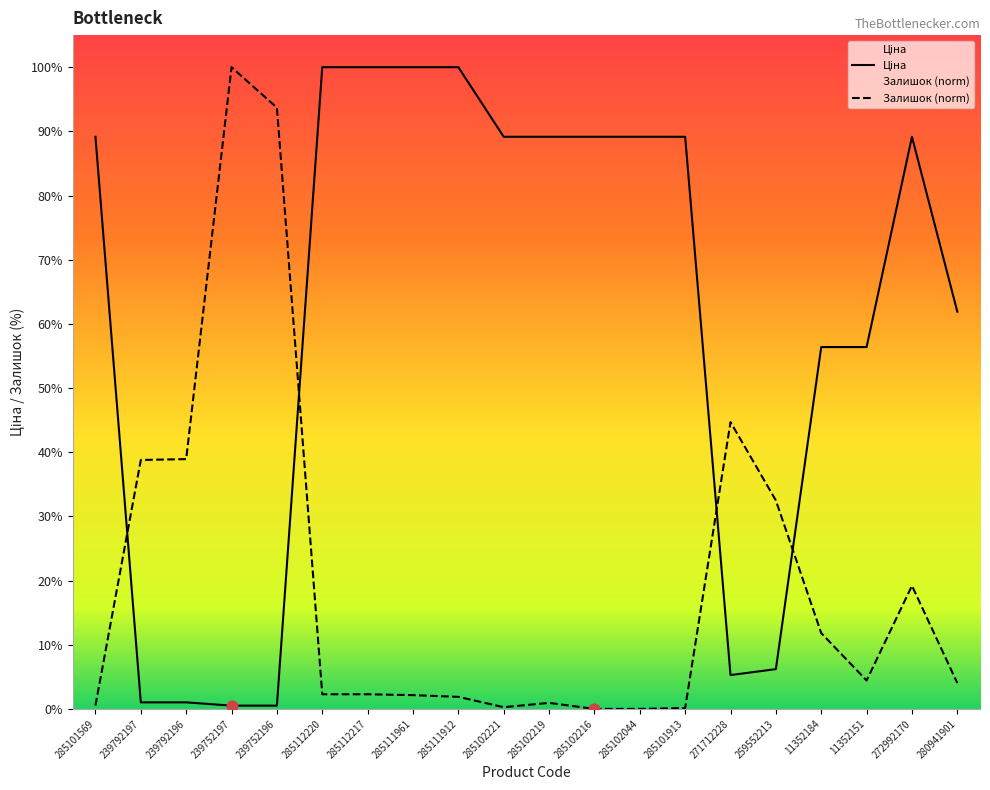

At how many categories does at least one series exceed 5351?

16